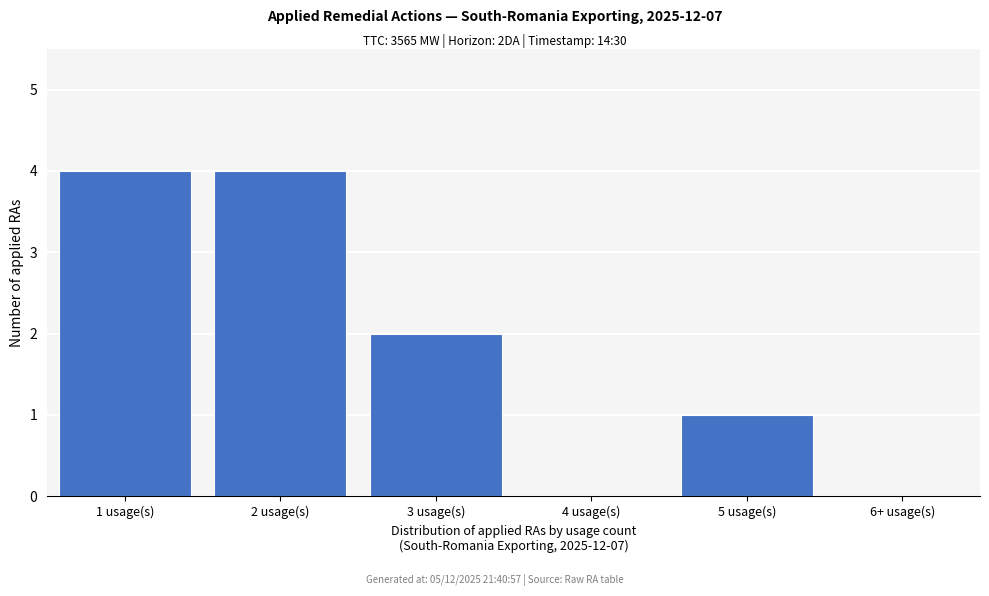

Reading left to right, extract all data points from this chart.

1 usage(s)=4	2 usage(s)=4	3 usage(s)=2	4 usage(s)=0	5 usage(s)=1	6+ usage(s)=0